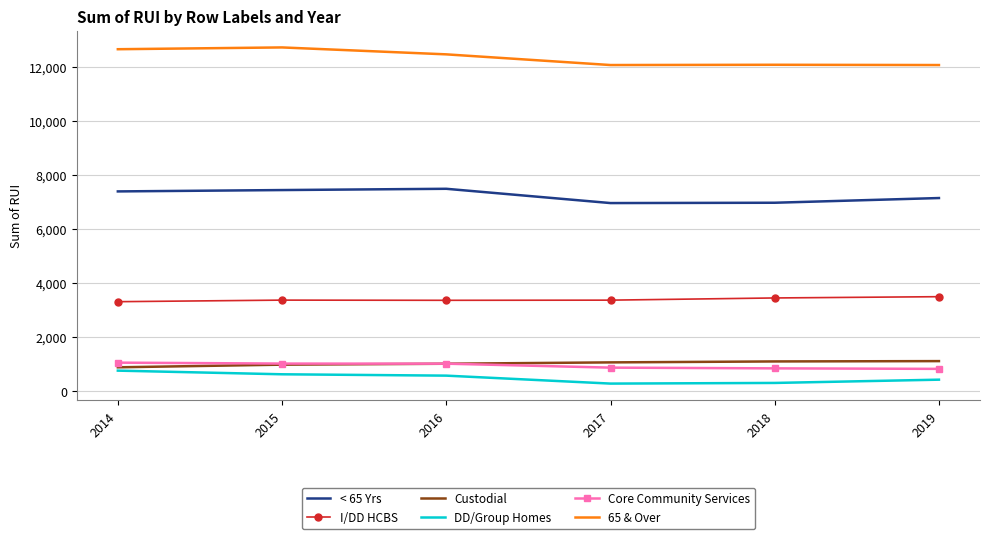

What is the lowest value of the Custodial series?

894